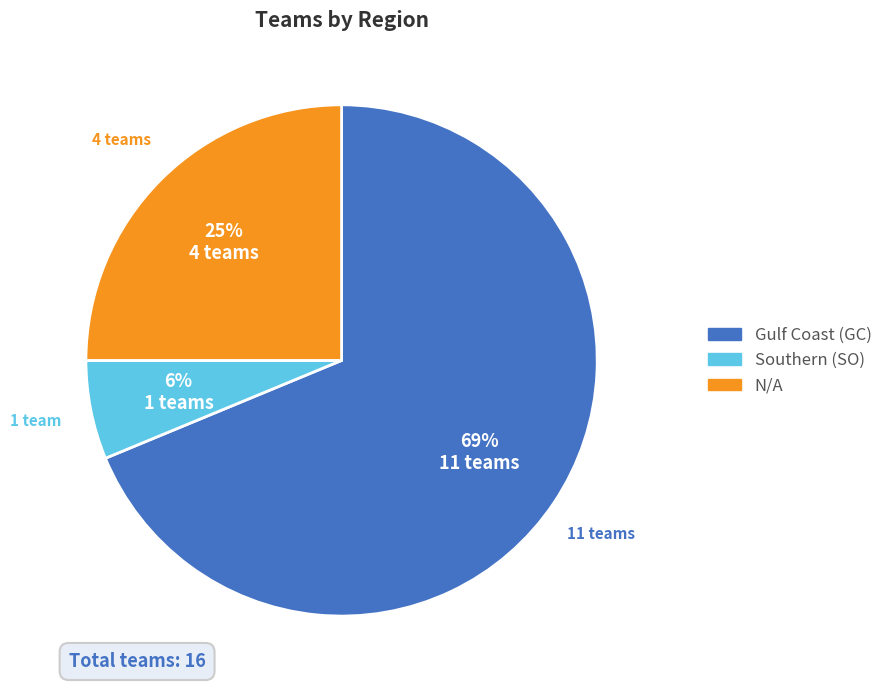

To the nearest percent, what is the difference between the N/A and Southern (SO) slice percentages?

19%